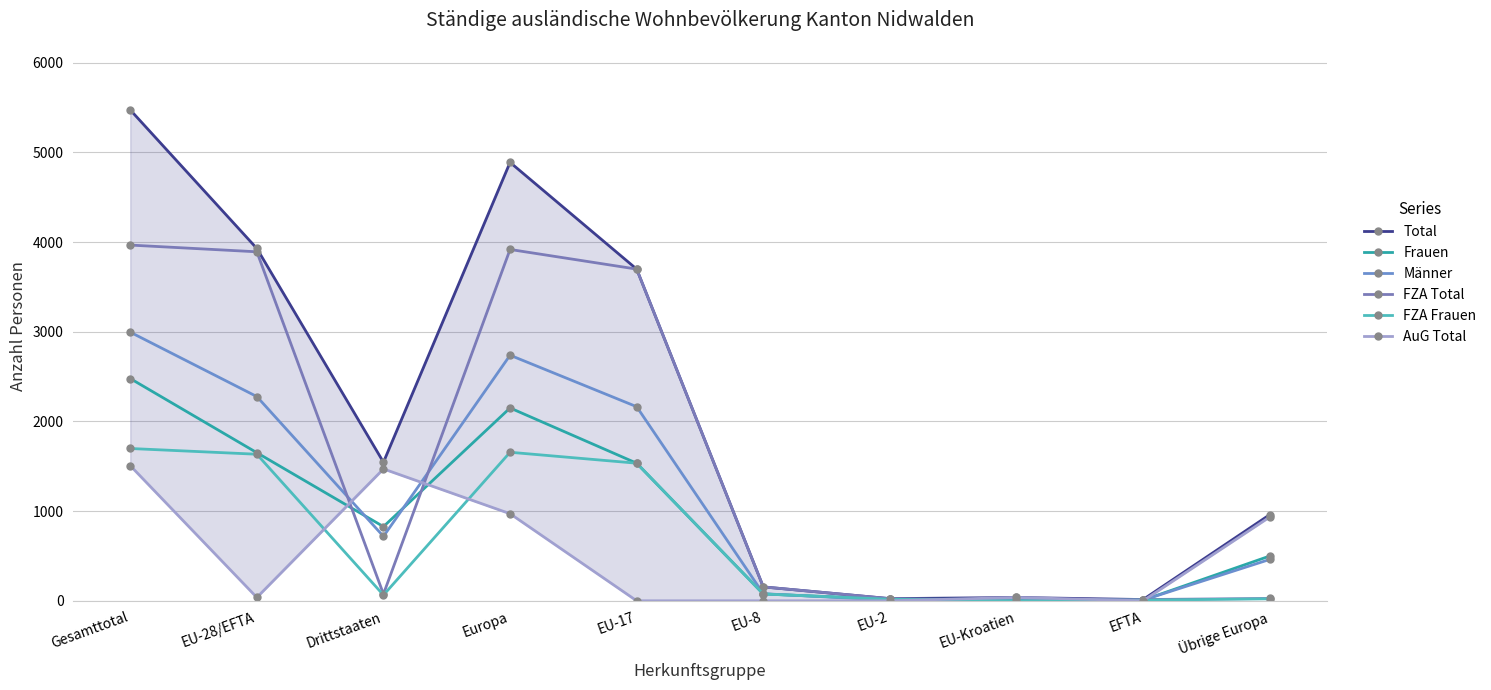

How many interior local peaks does the Männer series have?

2